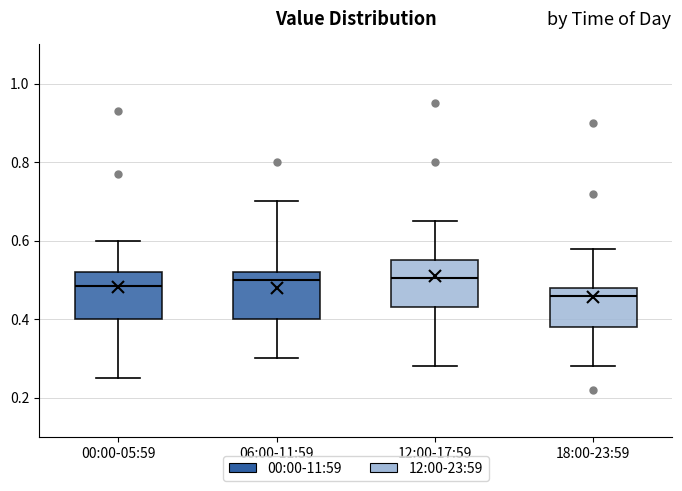

Reading left to right, transcribe this box plot: for each box, give where its median line is, the range the box spans, and where its two whiskers end, as read against the y-axis. The values are not printed on the chart, so give them approximately, as read against the axis.

00:00-05:59: median 0.48, box 0.40 to 0.52, whiskers 0.26 to 0.60
06:00-11:59: median 0.50, box 0.40 to 0.52, whiskers 0.30 to 0.70
12:00-17:59: median 0.50, box 0.44 to 0.56, whiskers 0.28 to 0.66
18:00-23:59: median 0.46, box 0.38 to 0.48, whiskers 0.28 to 0.58